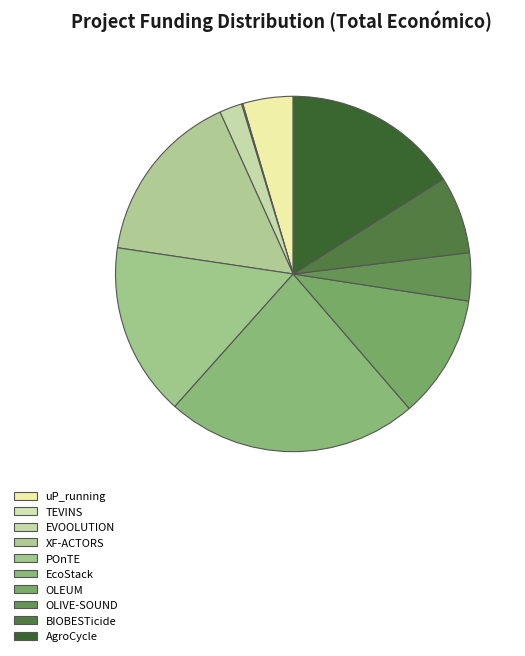

Which category has the biggest portion of the pie?

EcoStack